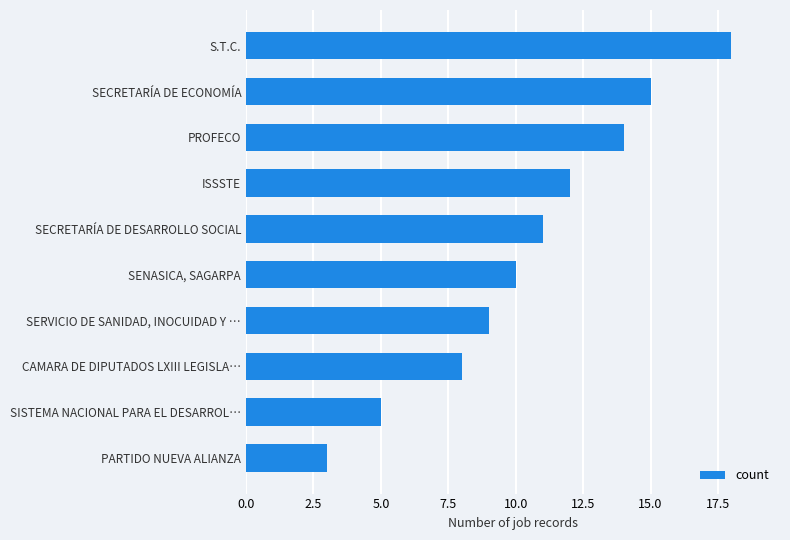

How many distinct data groups are displayed?

1